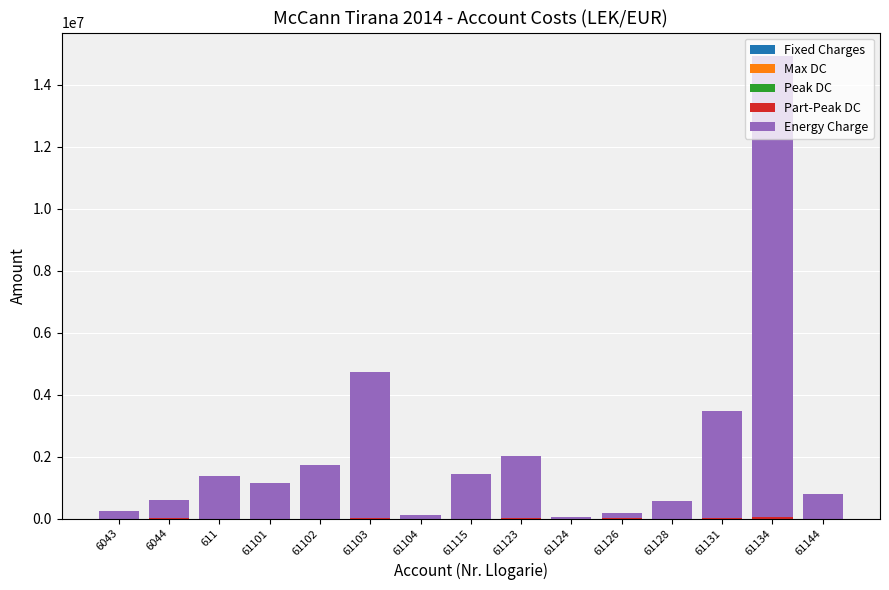

How many data points does each series have?

15